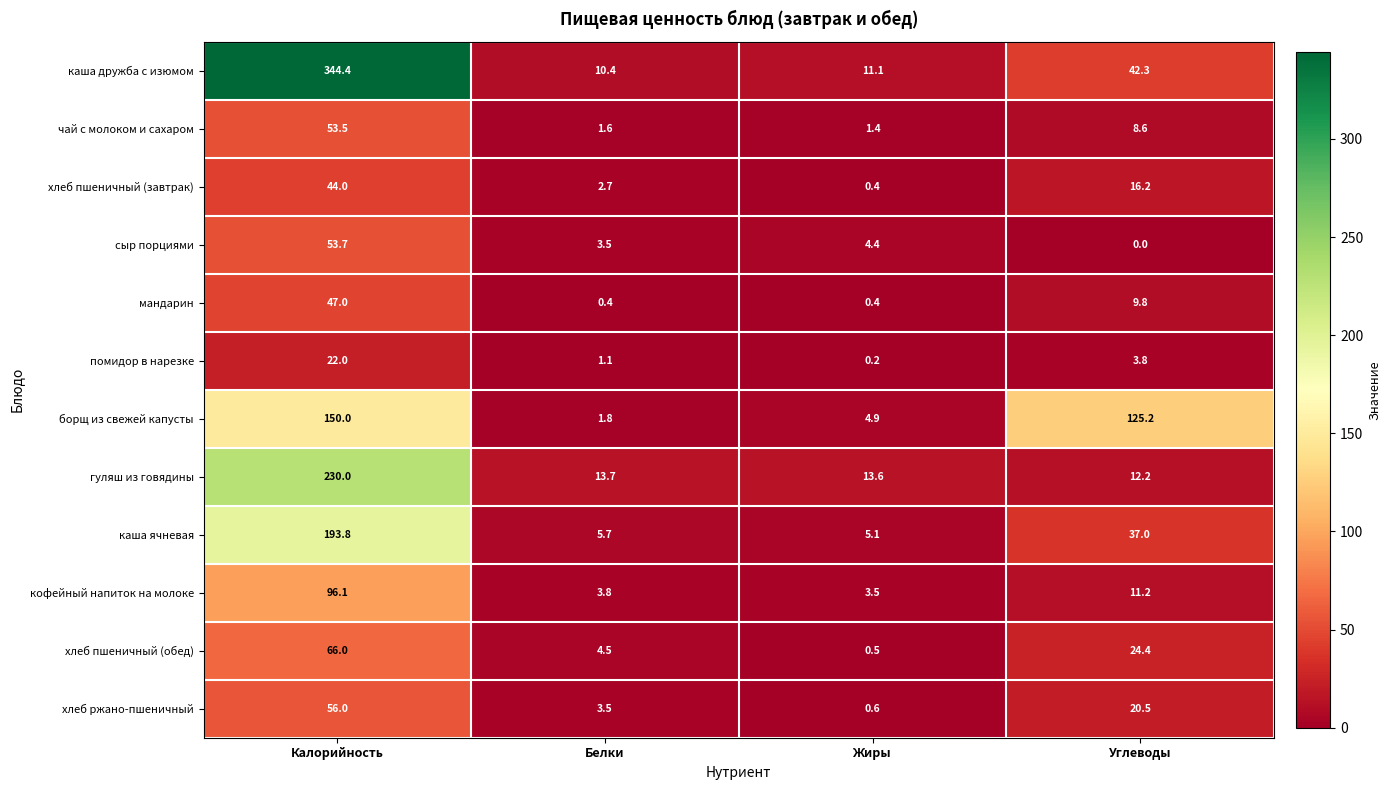

Rank the categories by сыр порциями value from highest to lowest.

Калорийность, Жиры, Белки, Углеводы